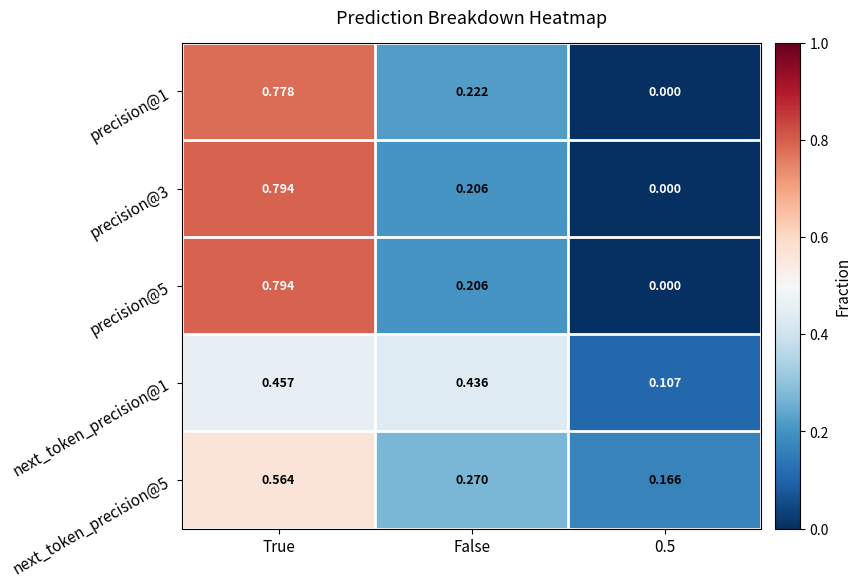

What is the total value across all series at True?

3.4